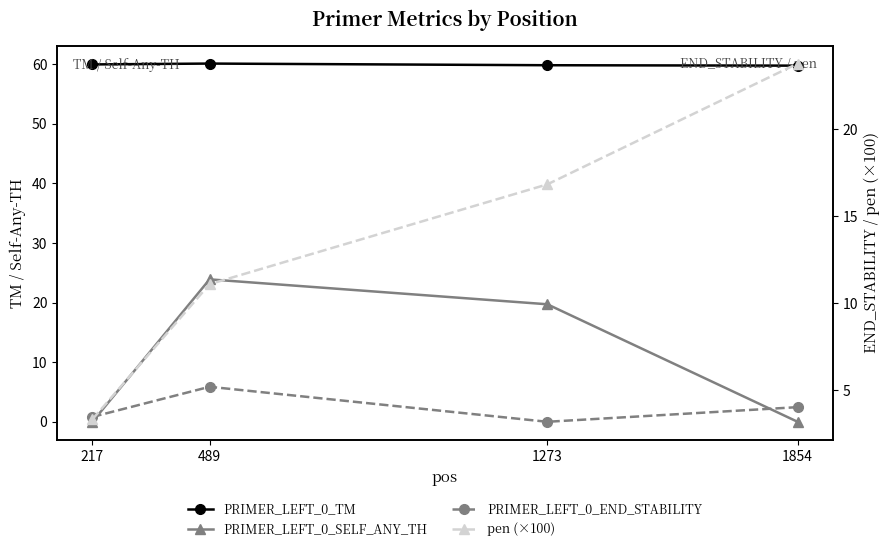

What is the approximate value of pen (×100) at 489?

11.1